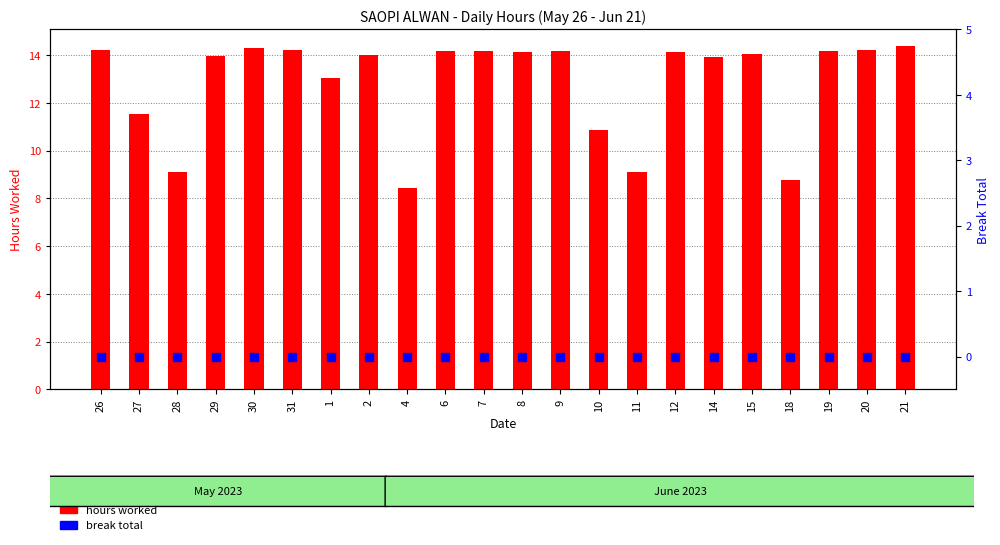

Which series has the largest total across all categories?

hours worked